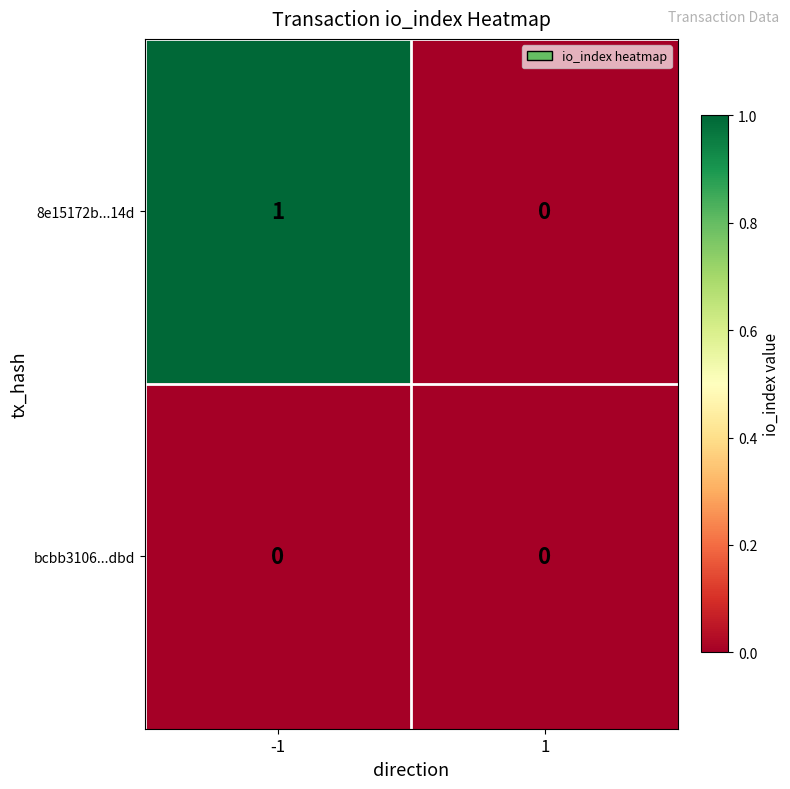

List the series in order of their overall mean, lowest first.

bcbb3106...dbd, 8e15172b...14d